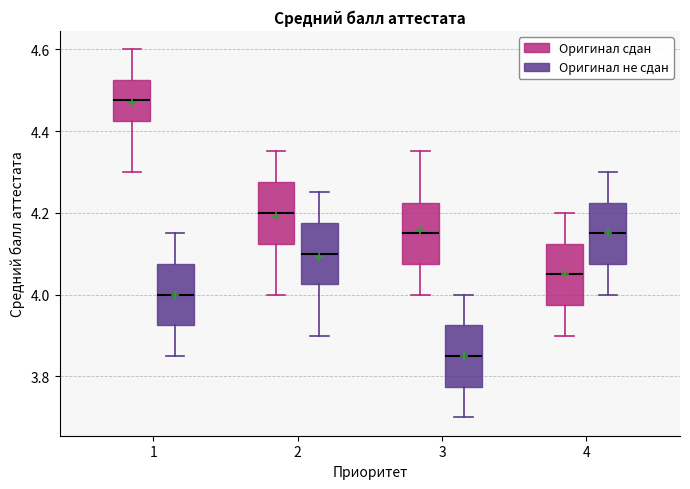

Which box has the lowest median line?

3 (Оригинал не сдан)